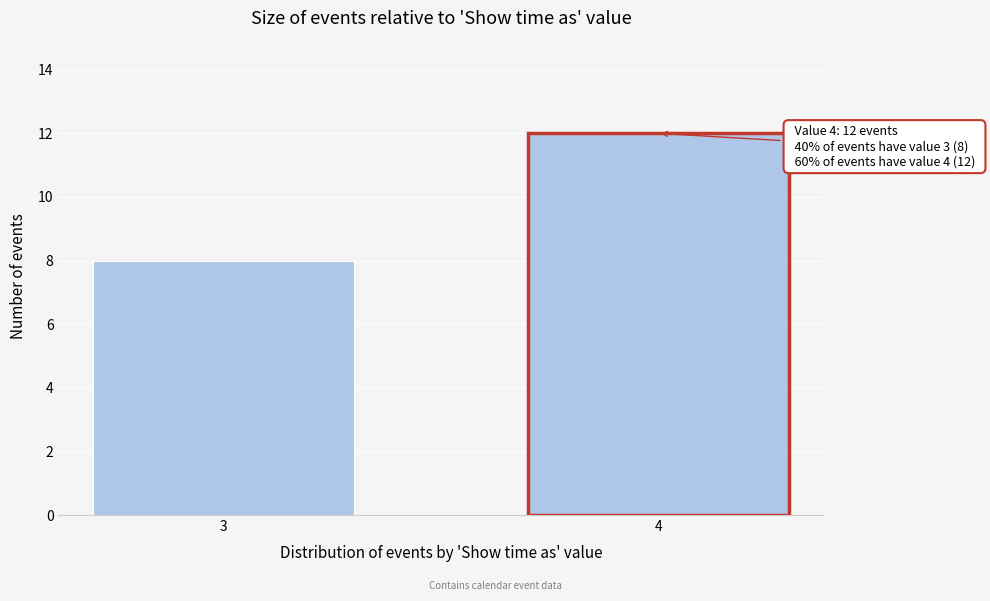

Reading left to right, list all the values displayed in this chart.

8	12